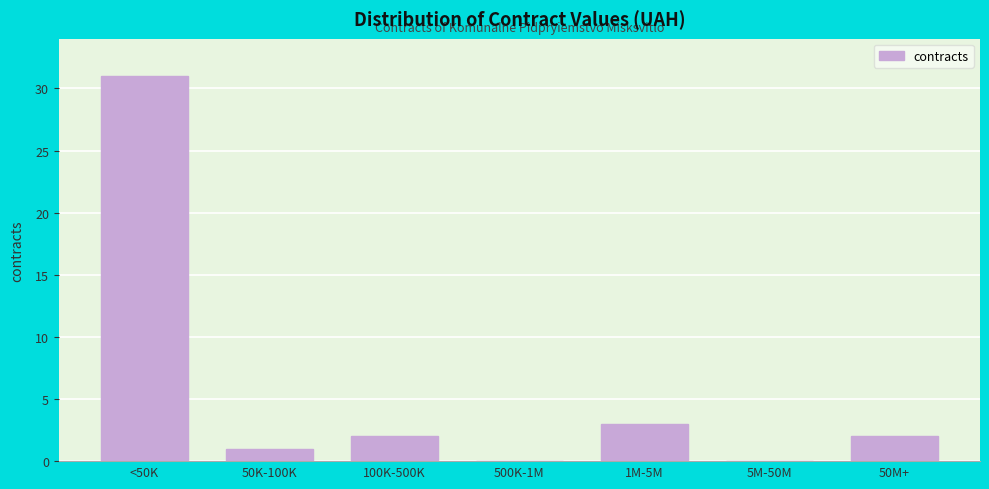

Reading left to right, extract all data points from this chart.

<50K=31	50K-100K=1	100K-500K=2	500K-1M=0	1M-5M=3	5M-50M=0	50M+=2